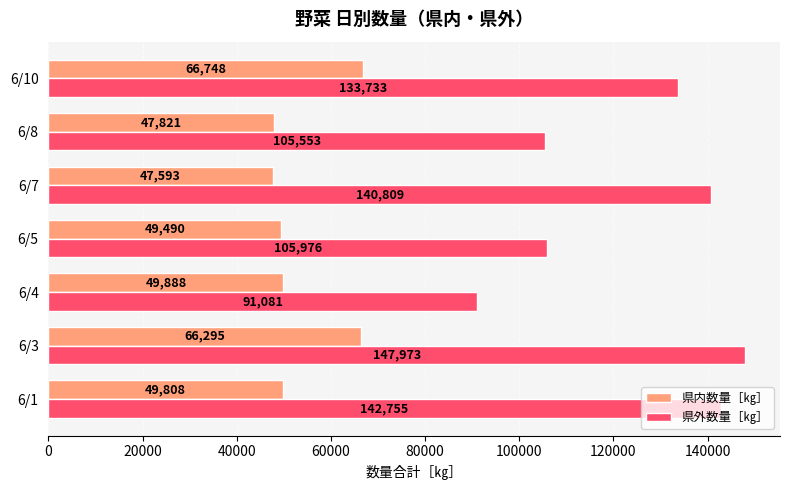

List the labels in order of 県外数量［㎏］ value, largest first.

6/3, 6/1, 6/7, 6/10, 6/5, 6/8, 6/4